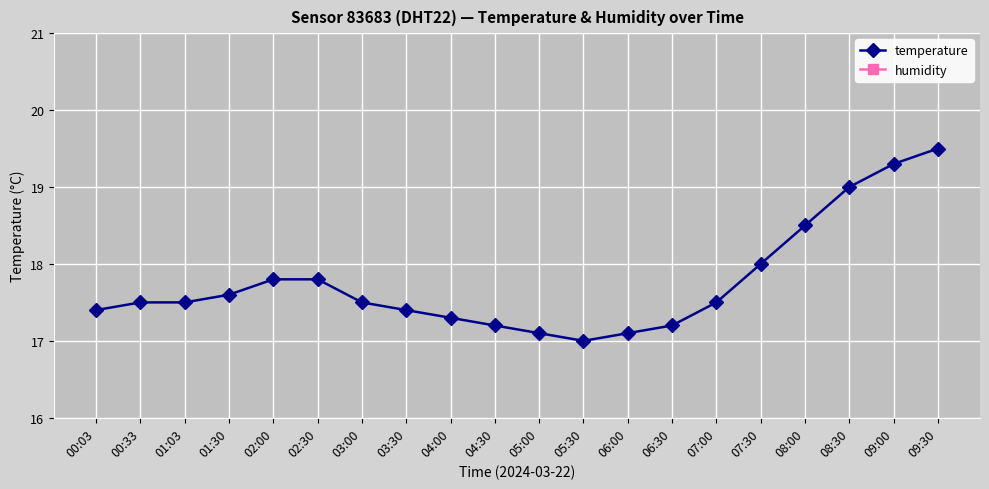

True or false: humidity and temperature intersect in this chart.

False